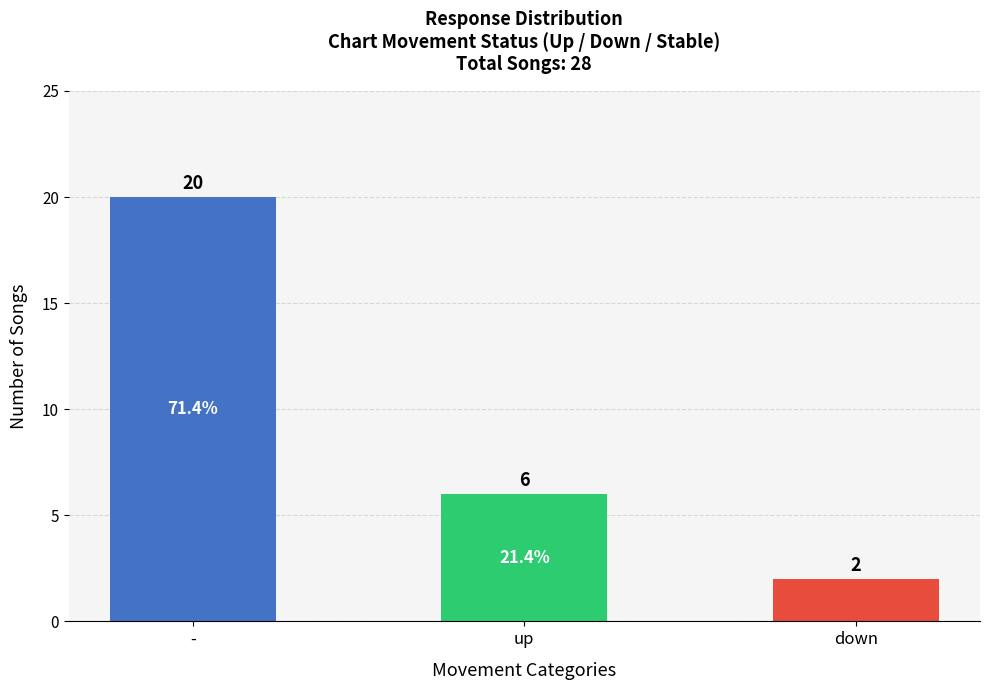

Reading left to right, transcribe all the data shown in this chart.

20	6	2